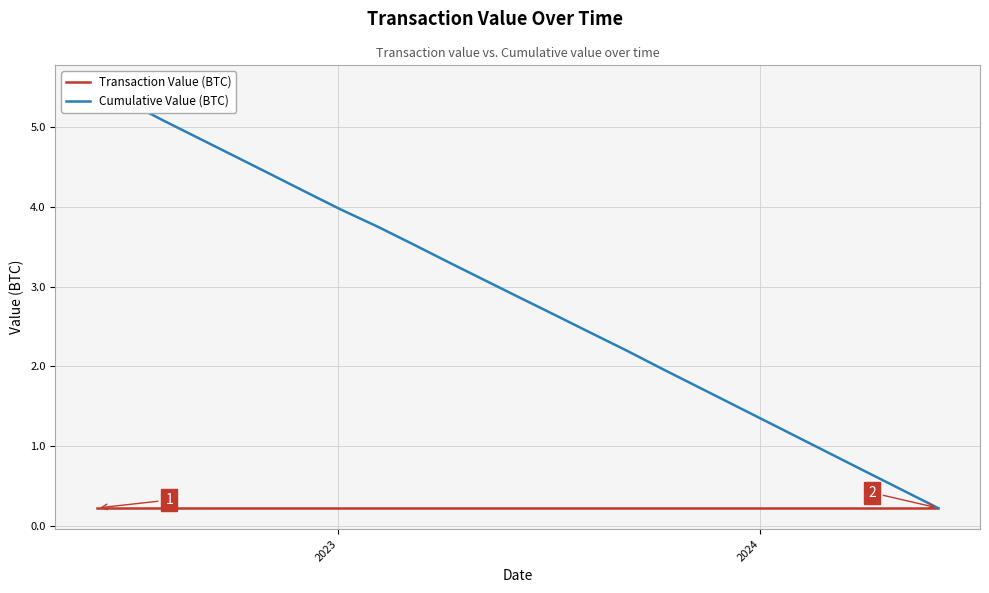

True or false: Cumulative Value (BTC) and Transaction Value (BTC) cross at least once.

False